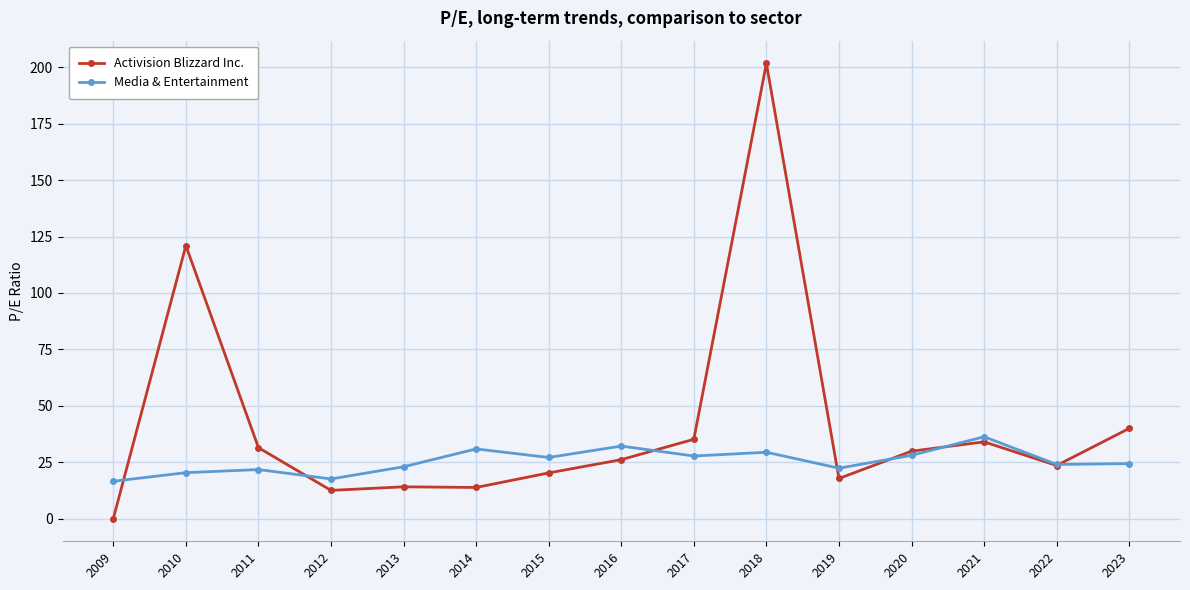

What is the lowest value of the Media & Entertainment series?

16.5